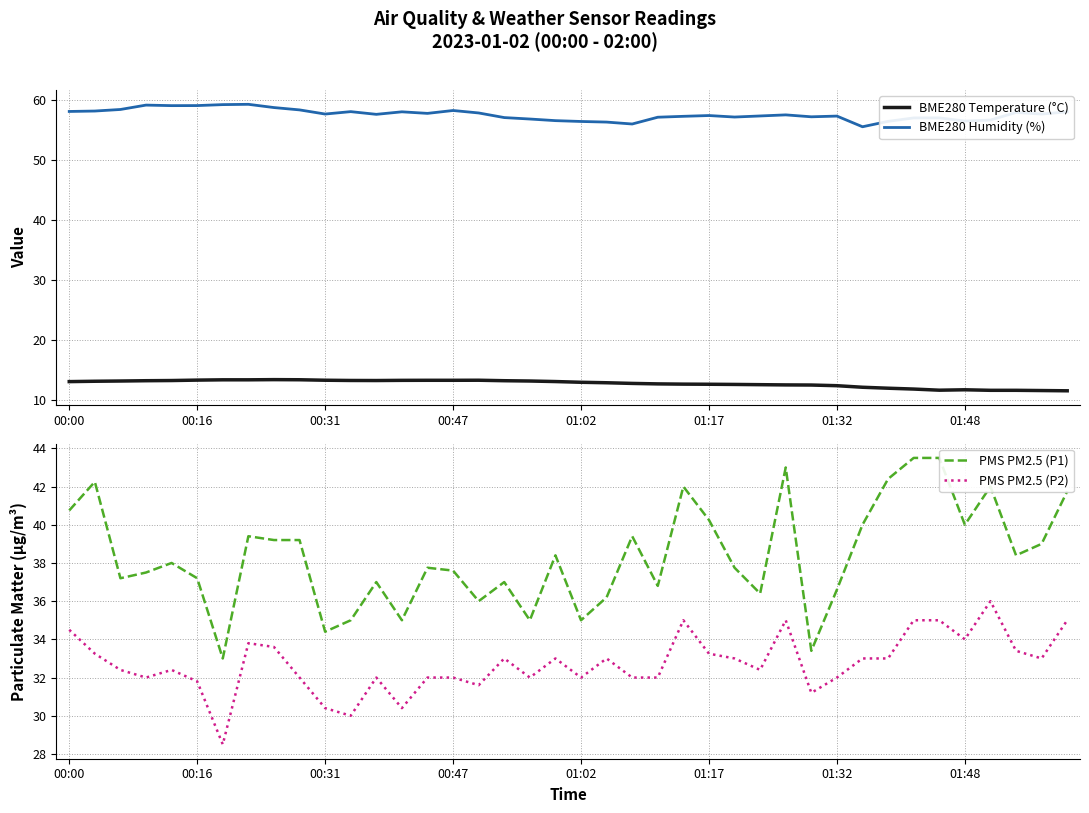

At 18, list the series in order from largest to smallest.

BME280 Humidity (%), PMS PM2.5 (P1), PMS PM2.5 (P2), BME280 Temperature (°C)